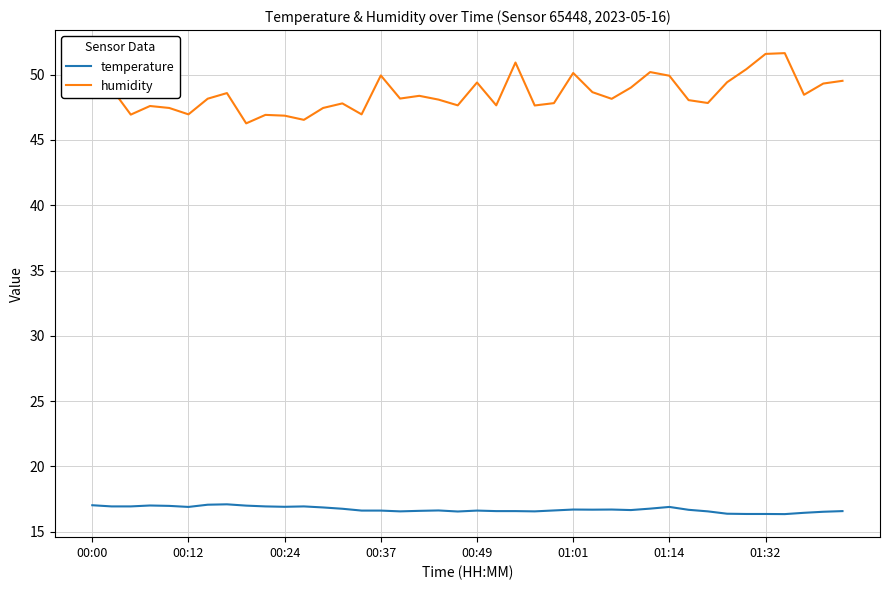

What is the minimum value shown in the chart?

16.3